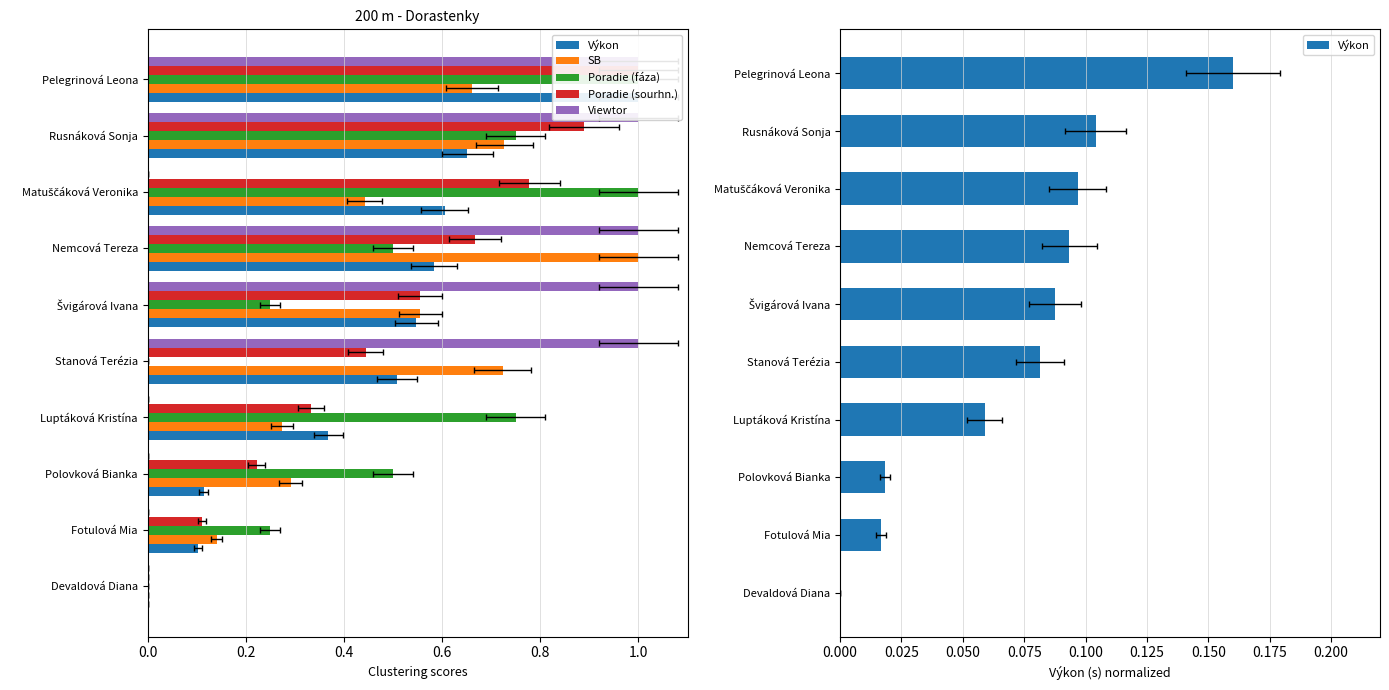

What position from the right is 0.4?

8